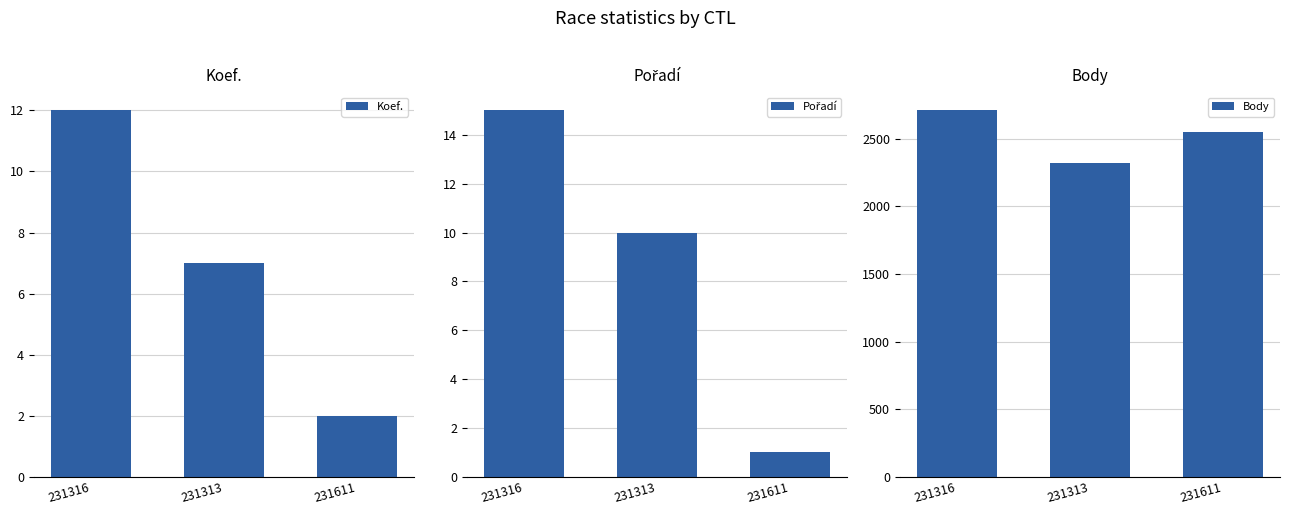

What is the minimum value for Pořadí?

1